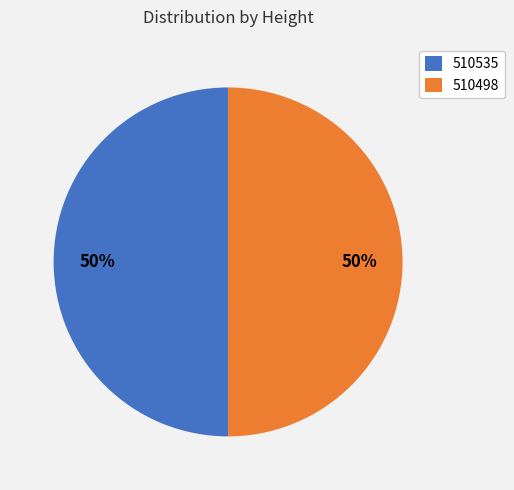

To the nearest percent, what percentage of the pie is 510498?

50%